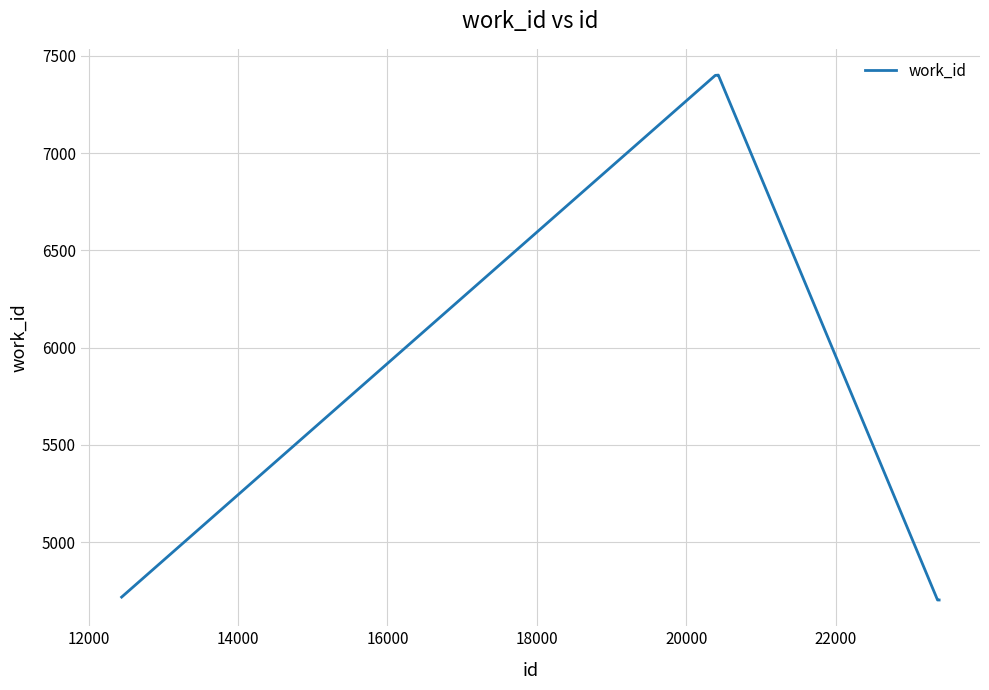

Count the number of data series in this chart.

1